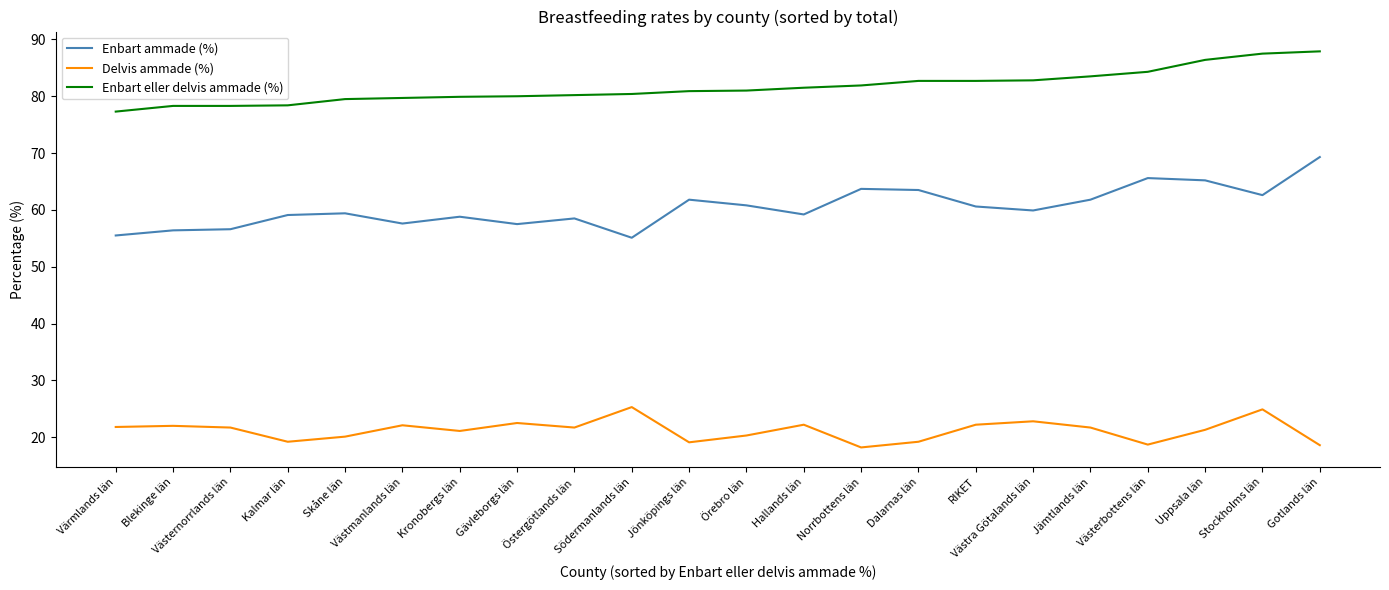

What is the difference between the Enbart eller delvis ammade (%) values at Värmlands län and Jämtlands län?

6.2